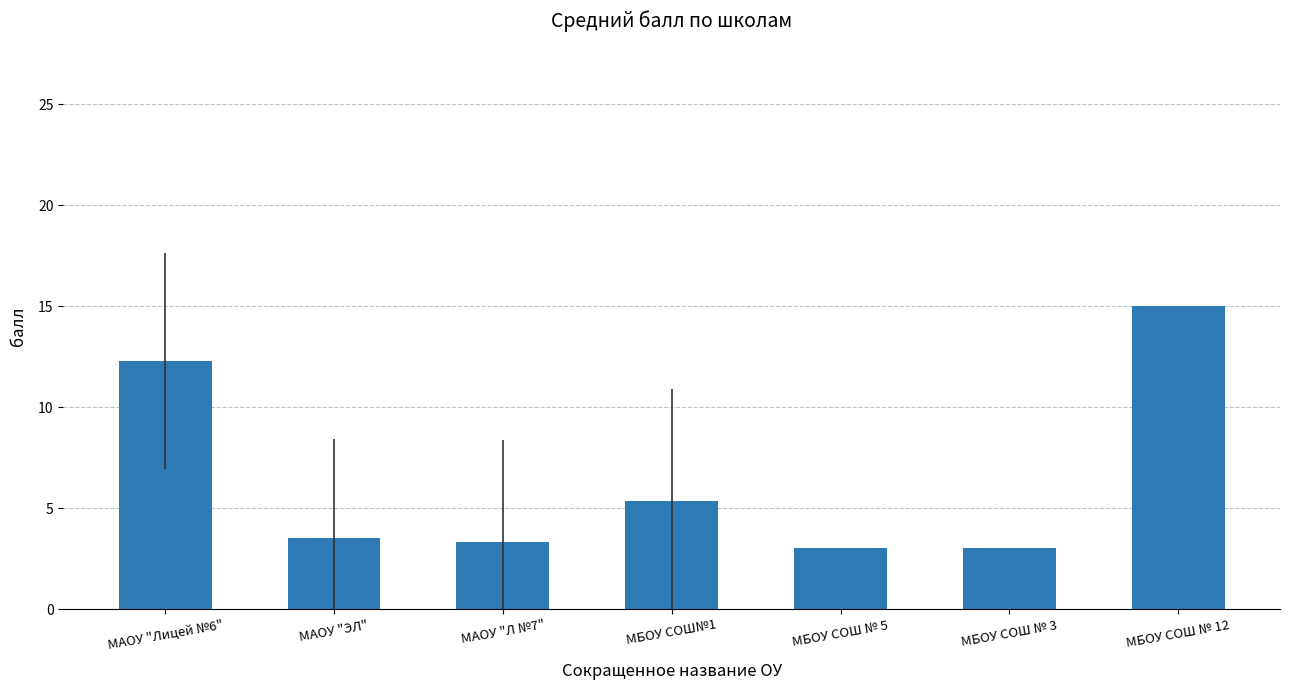

What is the smallest value displayed?

3.0